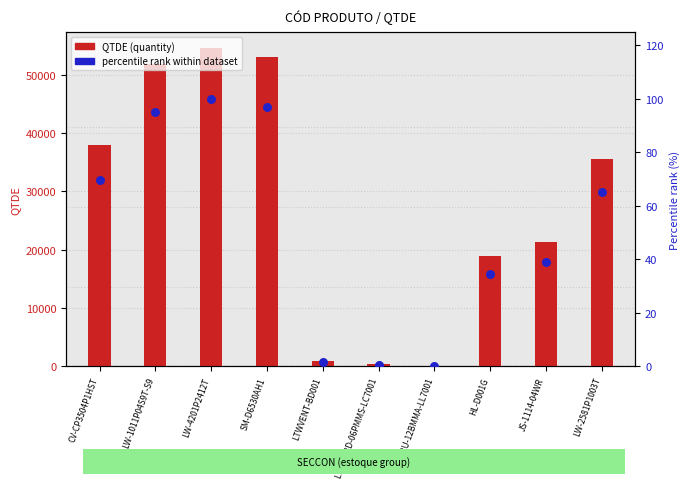

What are all the series names shown in the legend?

QTDE (quantity), percentile rank within dataset